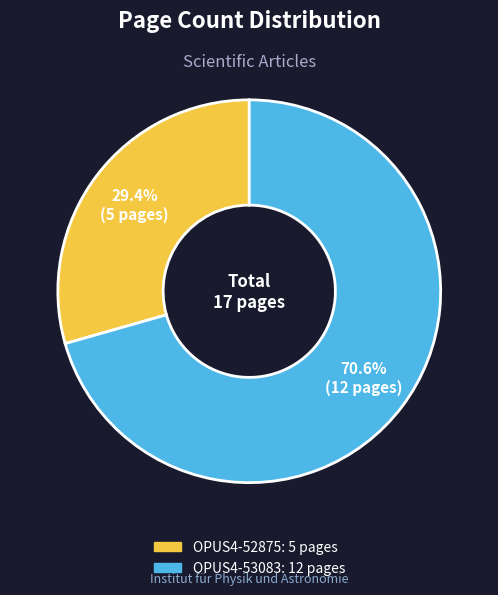

To the nearest percent, what is the combined percentage of OPUS4-53083 and OPUS4-52875?

100%